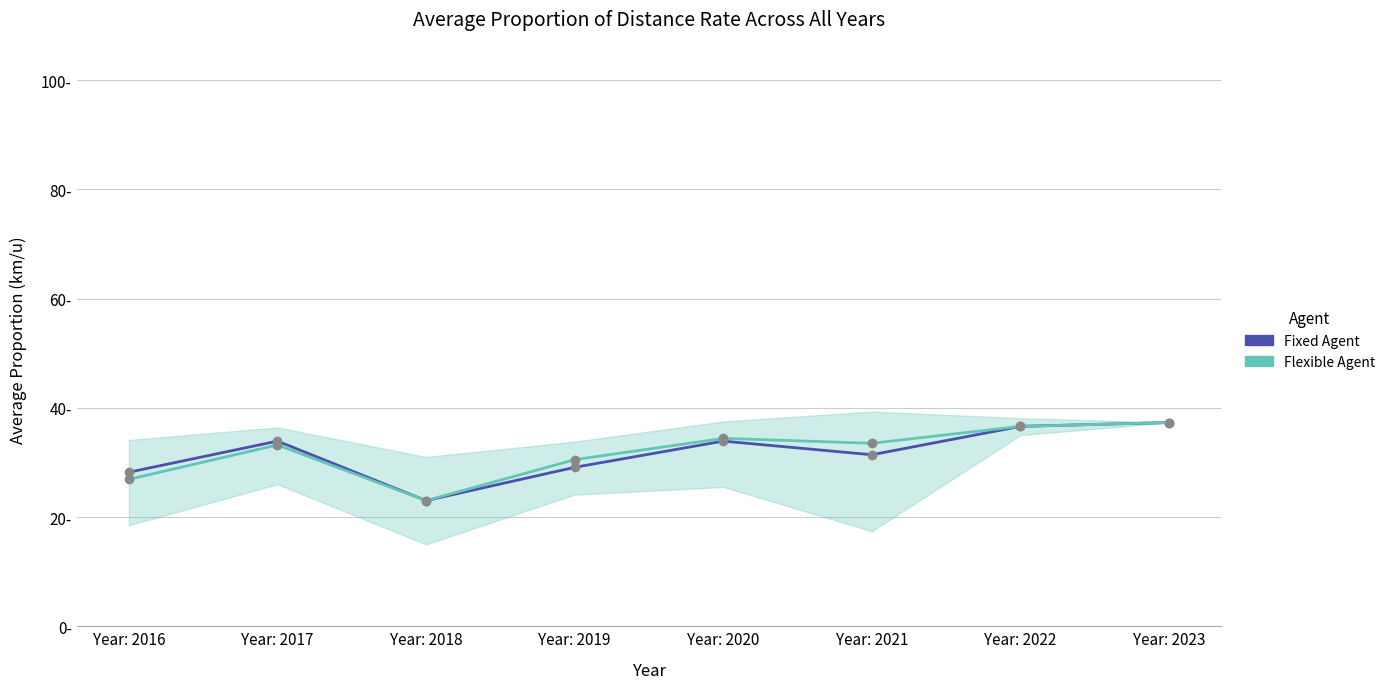

True or false: Fixed Agent has a value of 11.9 at Year: 2021.

False